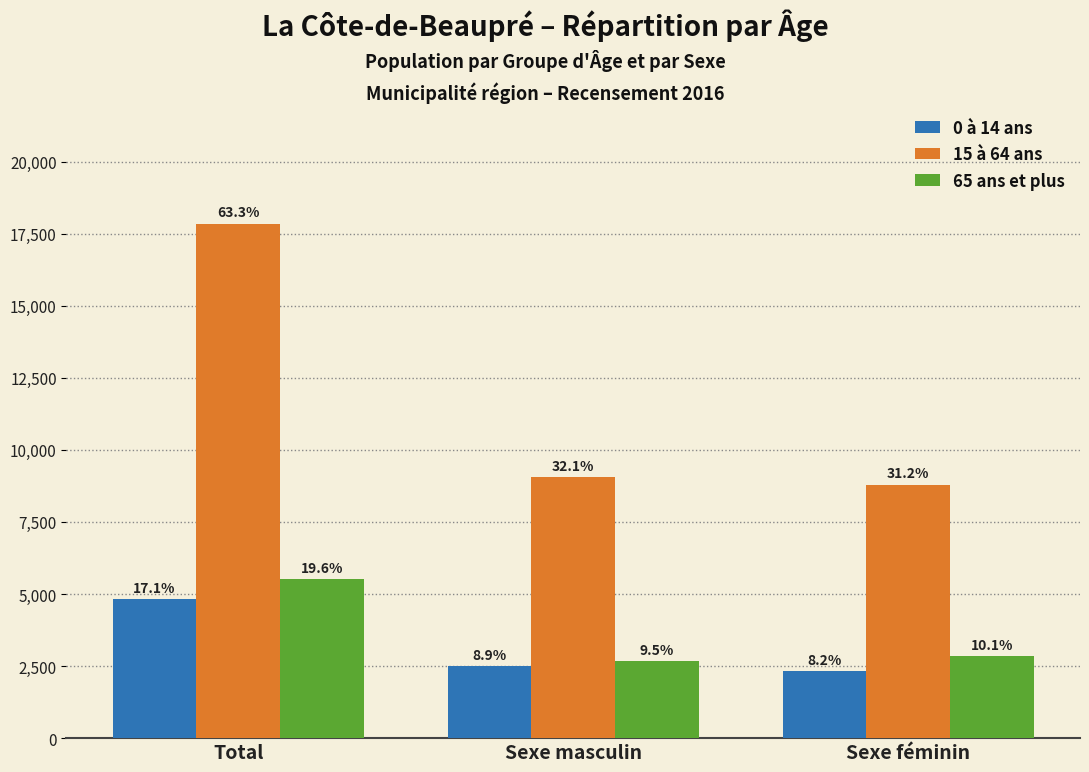

What is the label of the 2nd bar from the left?

Sexe masculin